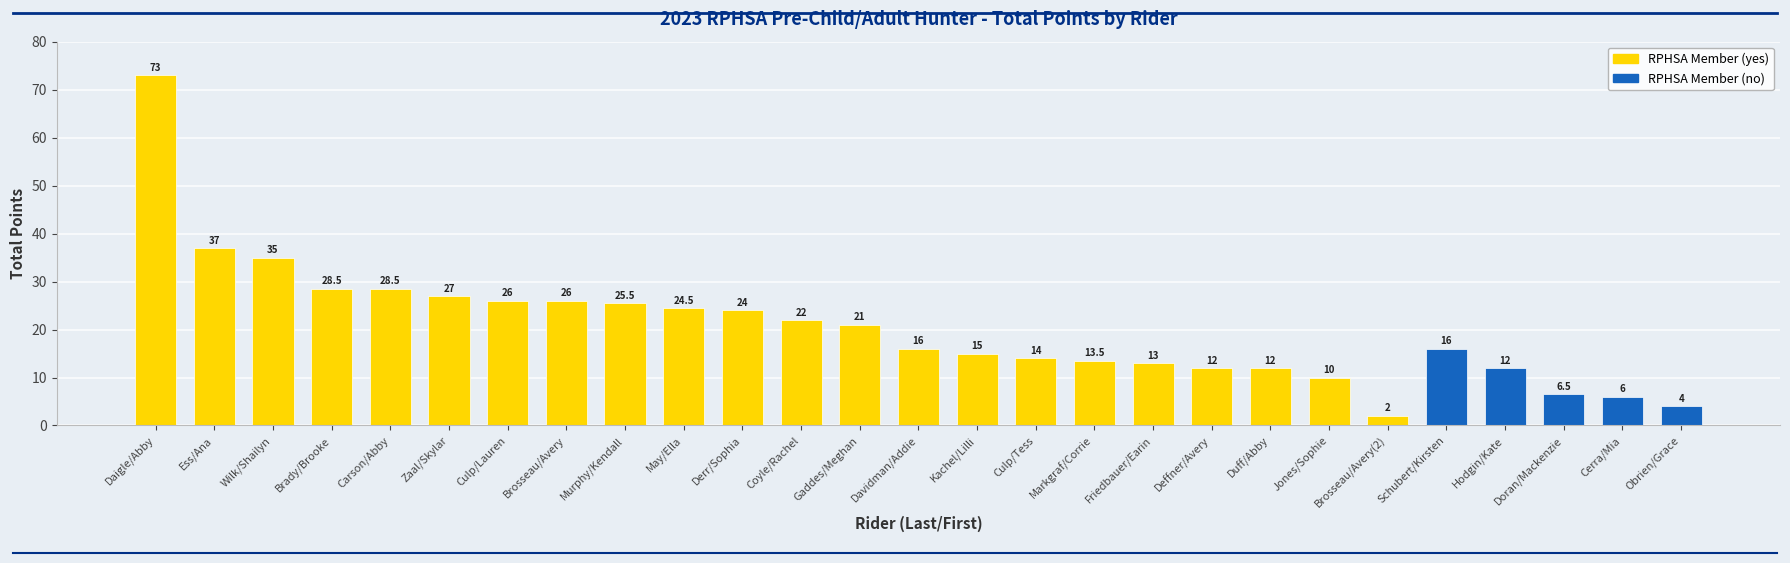

What is the label of the 11th bar from the right?

Markgraf/Corrie